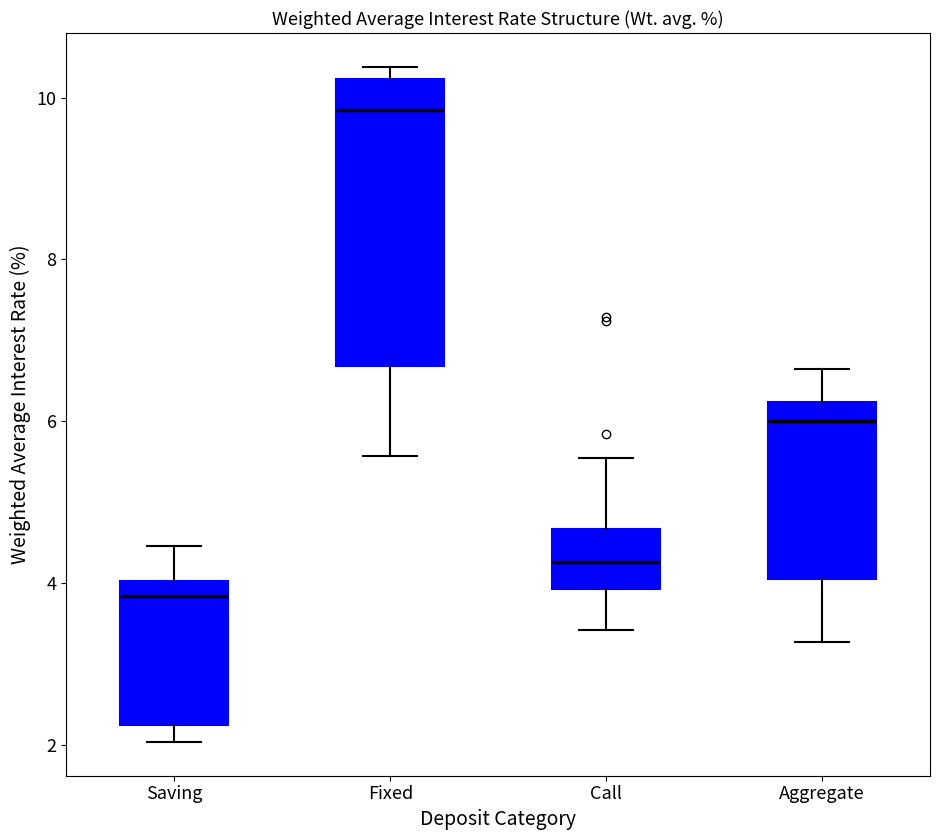

Where is the lower edge of the box for Fixed on the y-axis? The values are not printed on the chart, so give them approximately, as read against the axis.

6.6